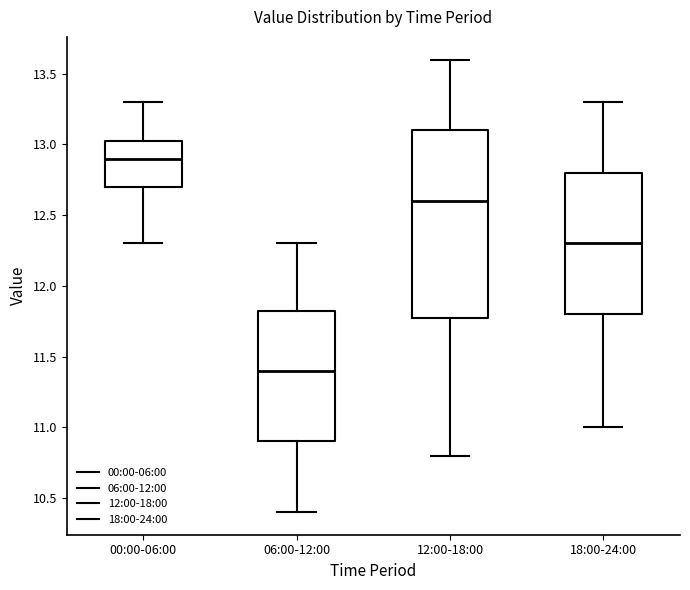

Comparing the boxes themselves (not the whiskers), which one is the tallest?

12:00-18:00